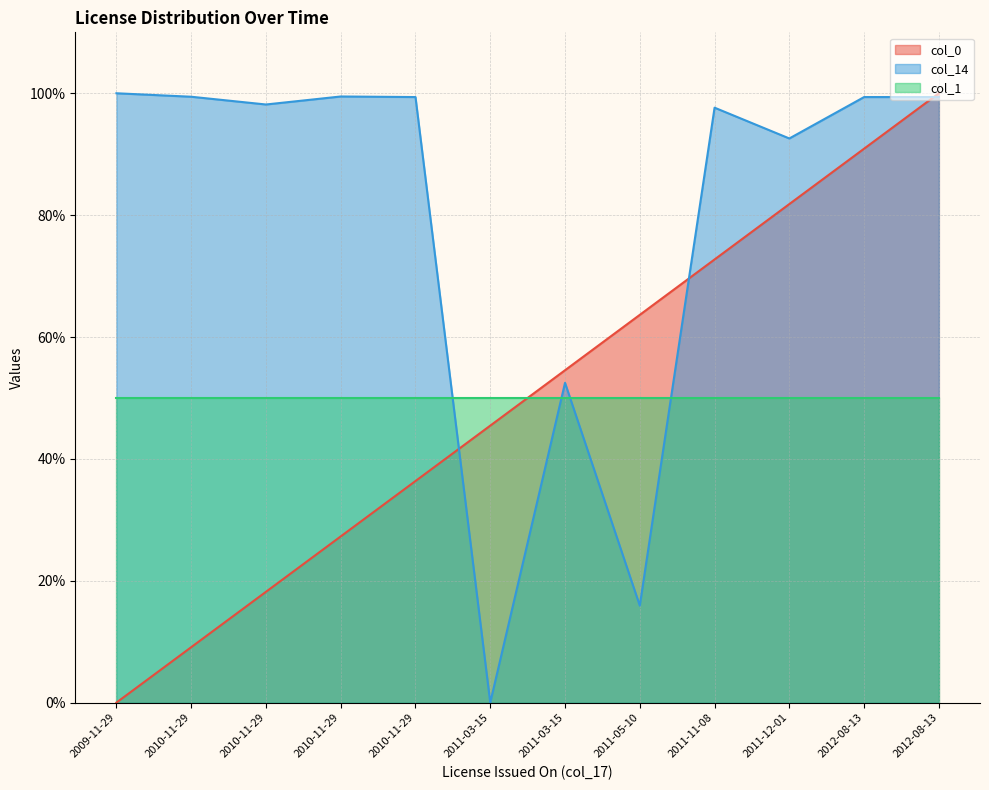

The value of col_0 at 2010-11-29 is 36.4. True or false?

True